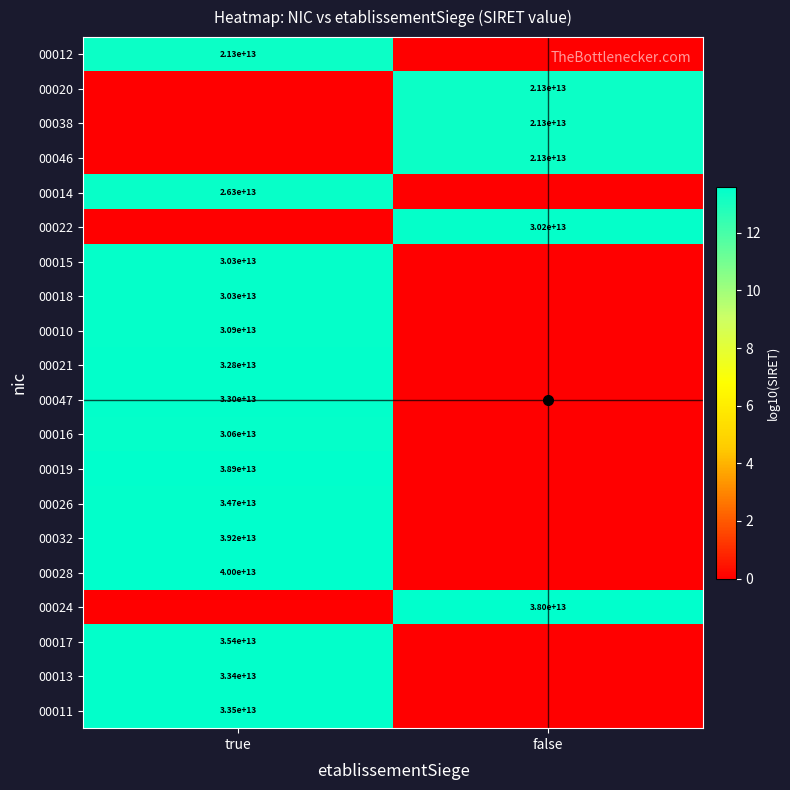

Is the value of 00010 at true greater than the value of 00014 at true?

Yes